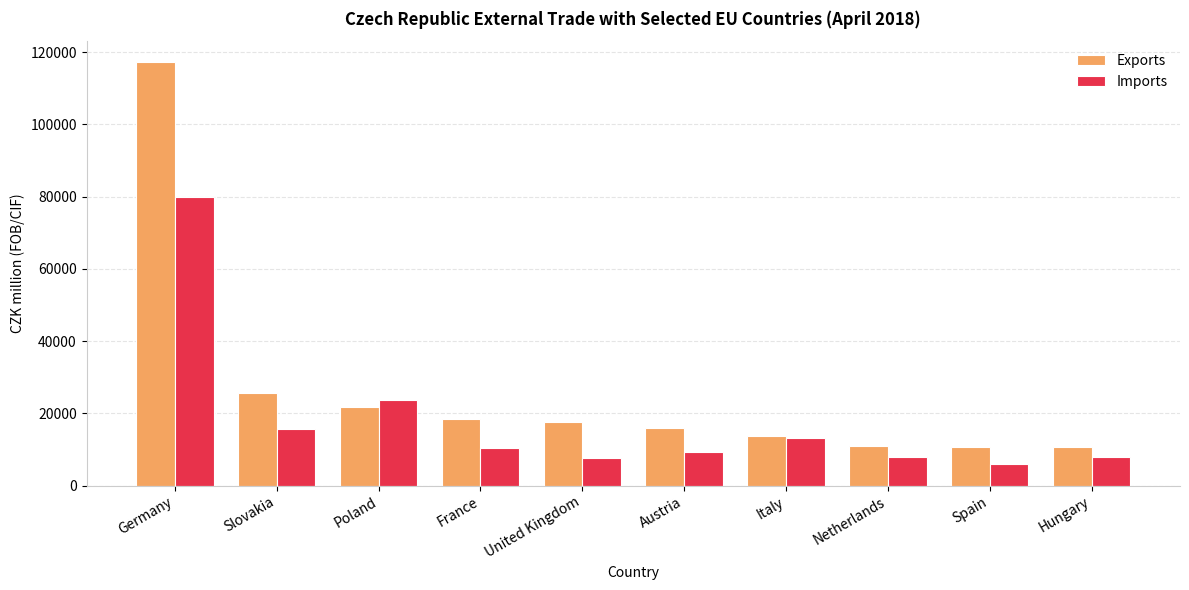

What is the value of the Exports bar at the 7th from the left?

13633